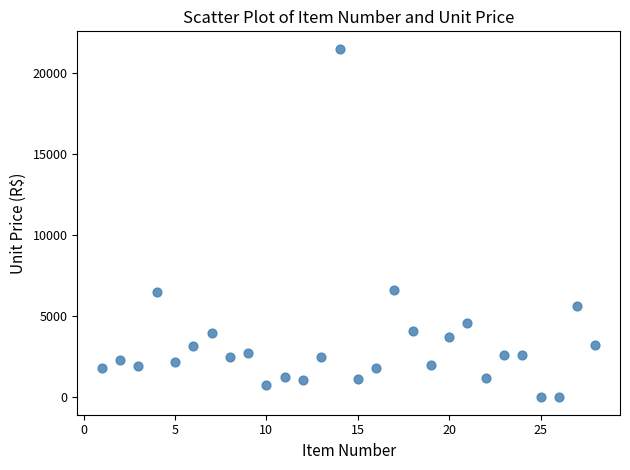

What is the range of X values (max minus min)?

27